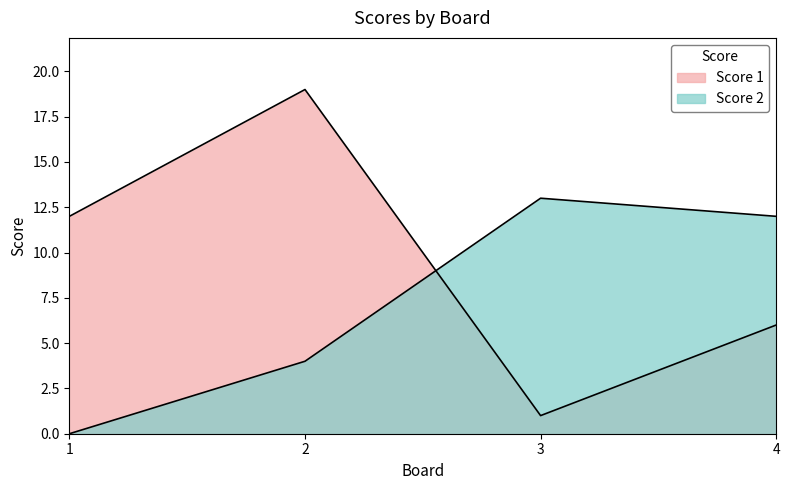

Which category has the lowest value in the Score 1 series?

3